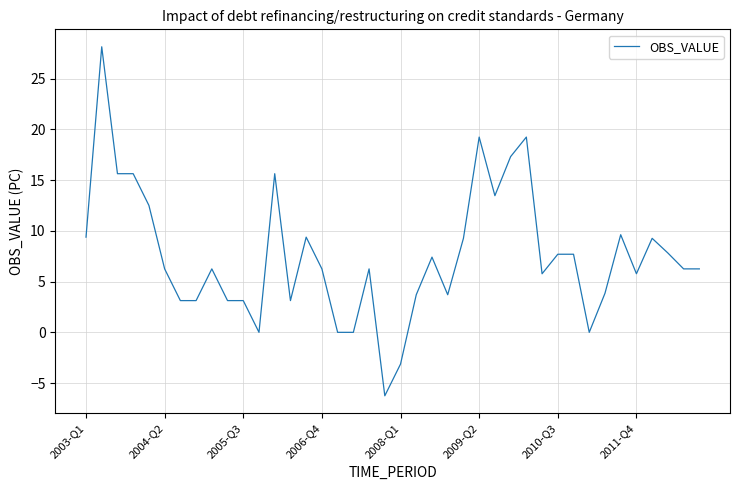

What is the smallest value displayed?

-6.2